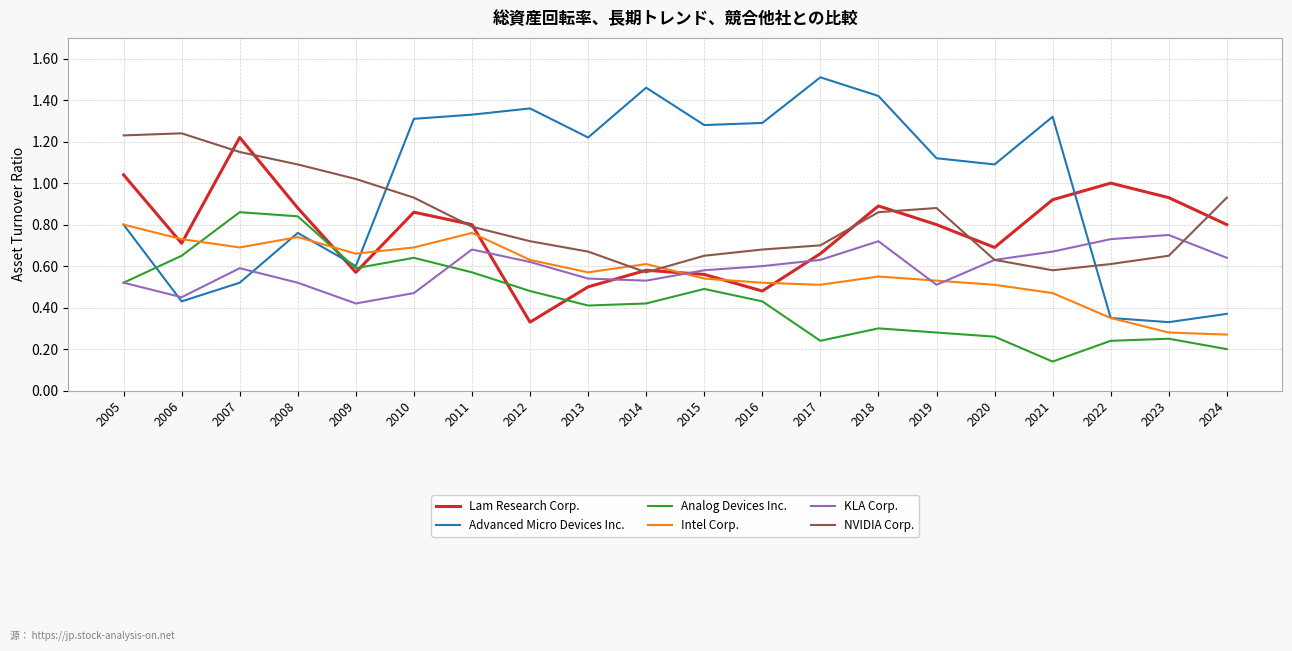

True or false: Analog Devices Inc. and KLA Corp. cross at least once.

True